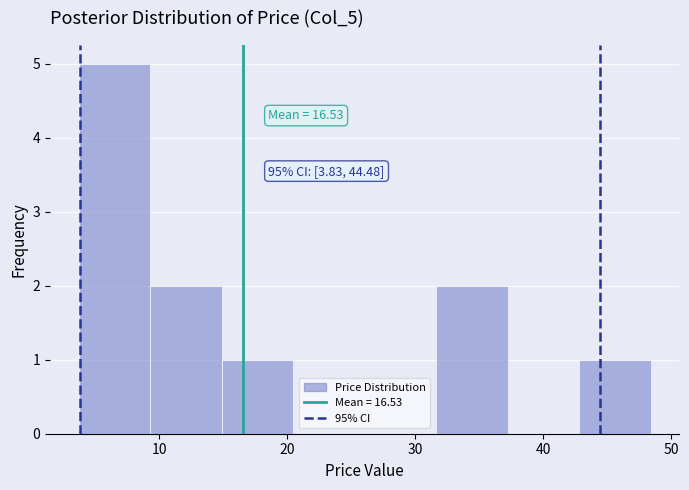

Which range on the x-axis has the tallest bar?

4 to 9